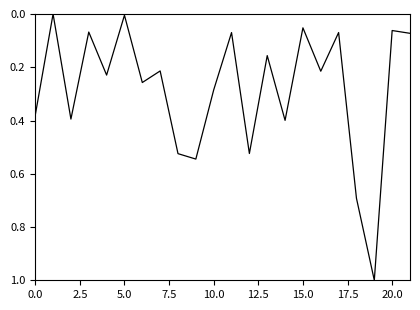

What is the difference between the second highest and minimum values?

0.7